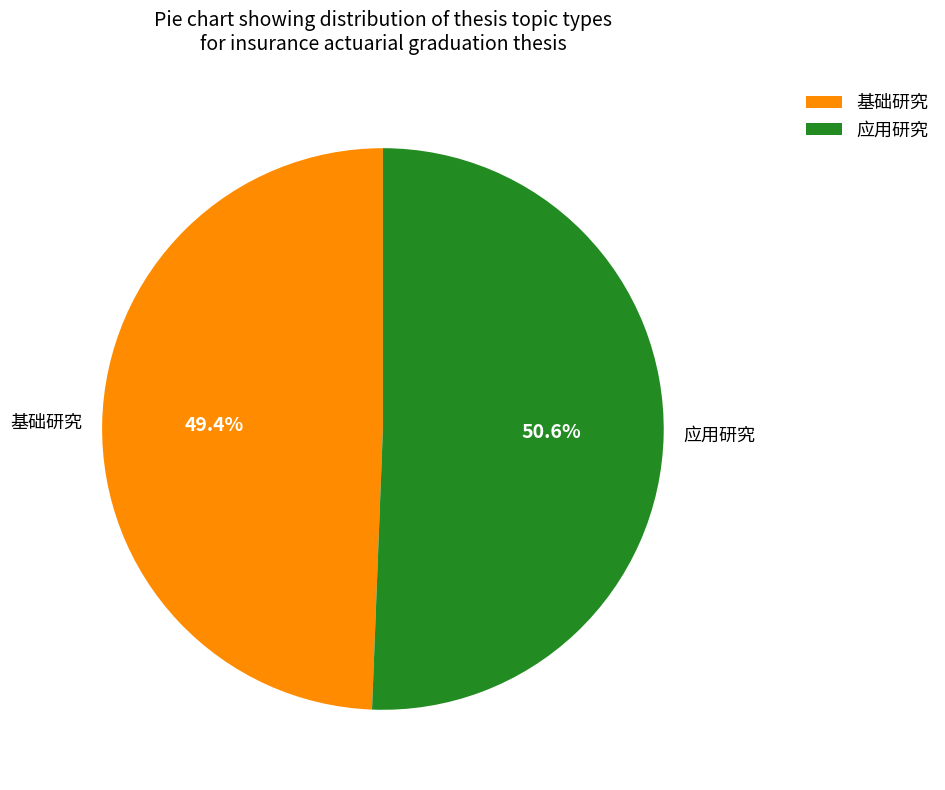

To the nearest percent, what portion does 基础研究 represent?

49%